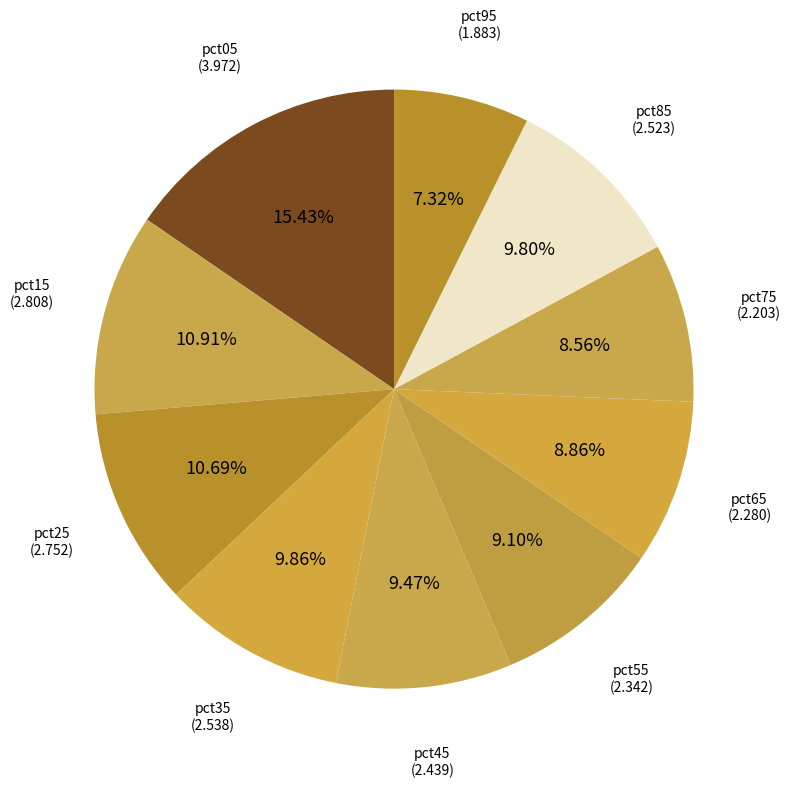

How many slices are in this pie chart?

10